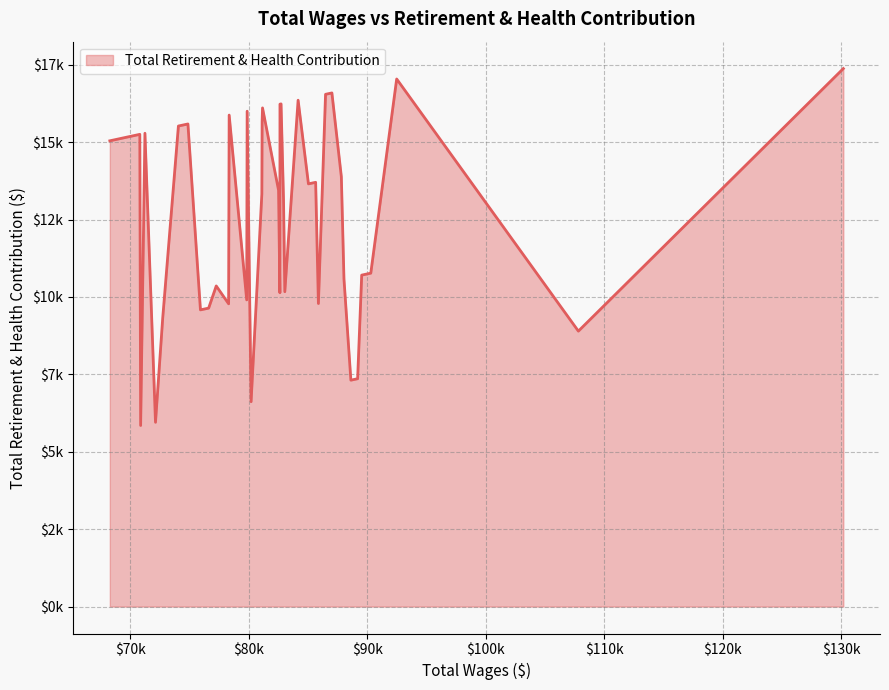

Rank the categories by value from highest to lowest.

0, 2, 9, 10, 14, 17, 18, 21, 25, 27, 22, 32, 33, 36, 38, 39, 8, 12, 13, 20, 23, 16, 3, 4, 7, 29, 15, 19, 26, 11, 28, 30, 31, 34, 1, 5, 6, 24, 35, 37